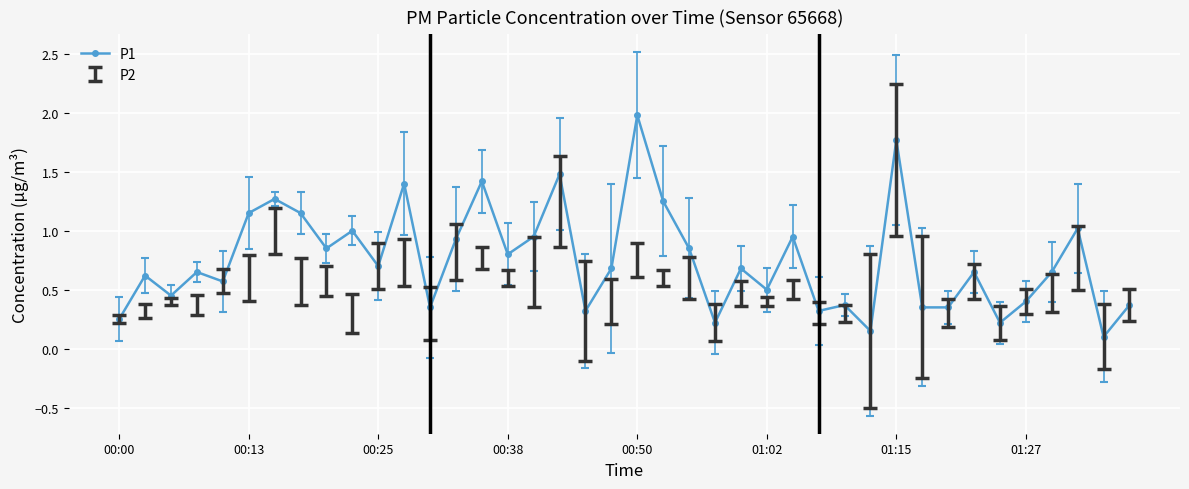

What is the value of the 5th point from the left?

0.6